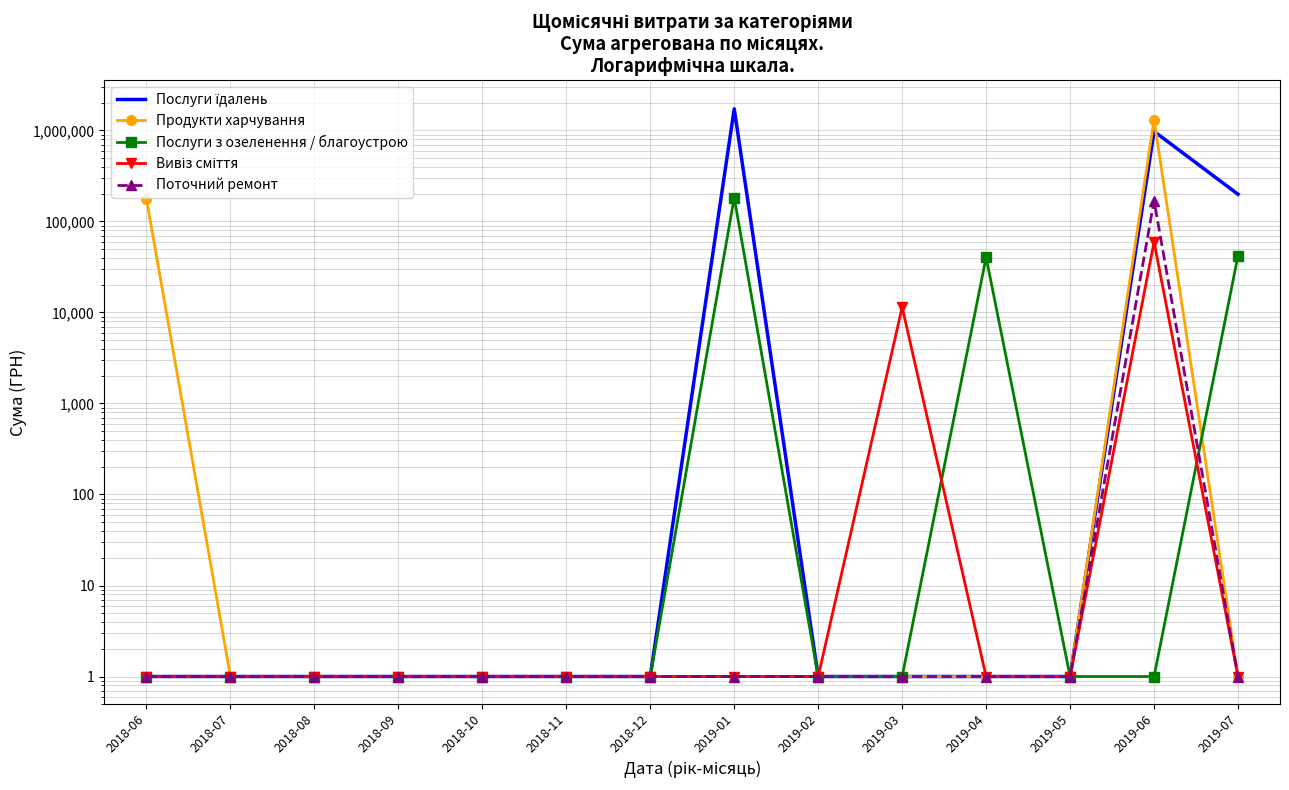

Is it true that Продукти харчування equals 1.0 at 2018-11?

True